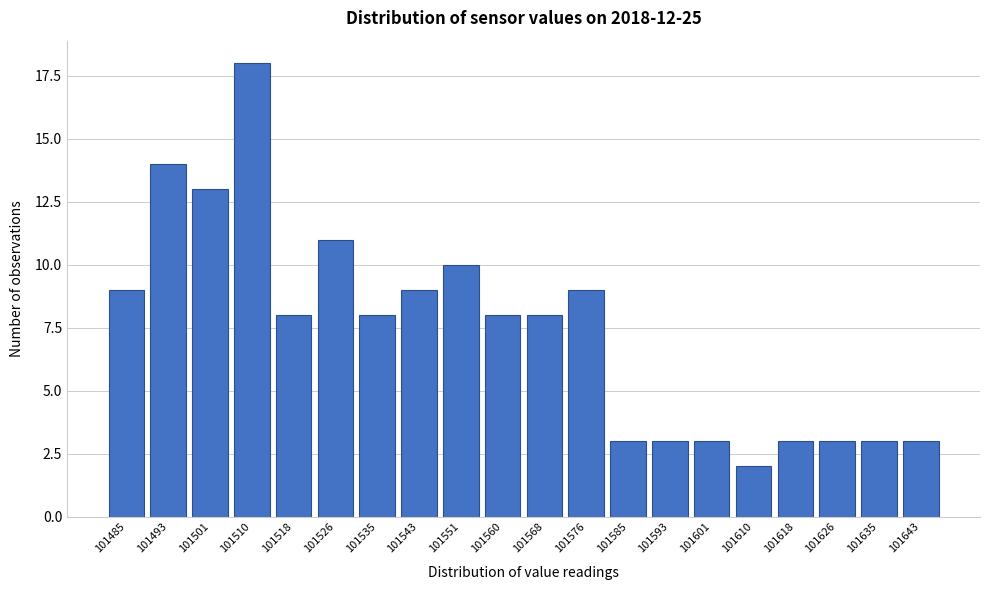

Reading left to right, extract all data points from this chart.

9	14	13	18	8	11	8	9	10	8	8	9	3	3	3	2	3	3	3	3